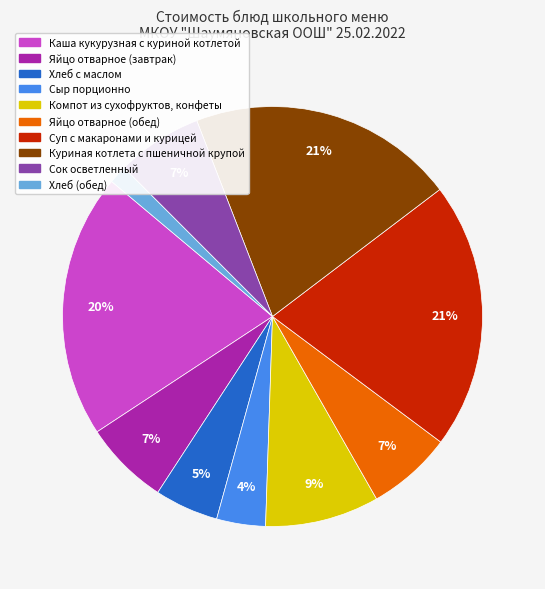

Combined, do Каша кукурузная с куриной котлетой and Яйцо отварное (обед) account for over 50%?

No